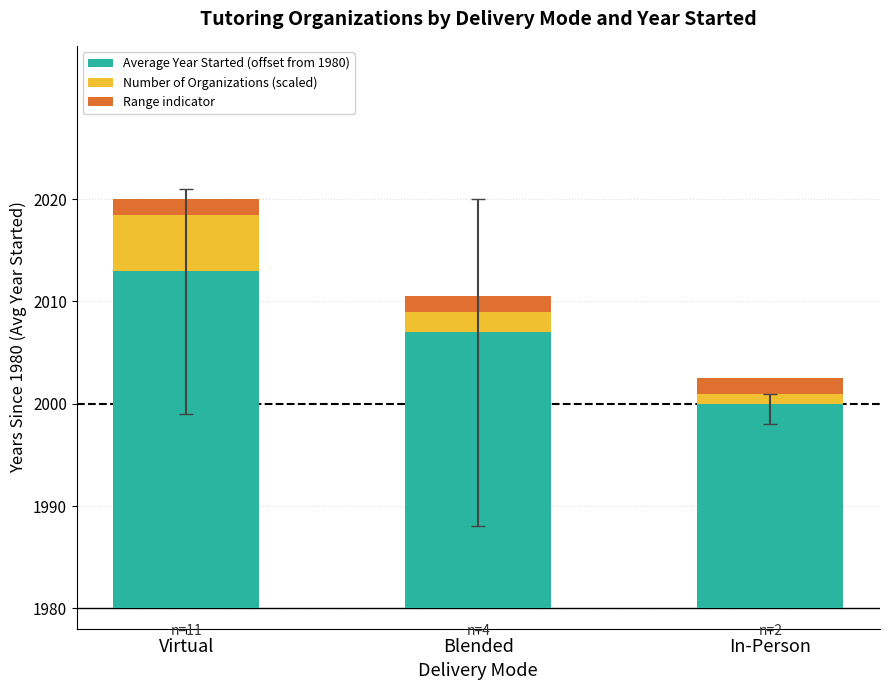

At which category is the sum across all series the highest?

Virtual